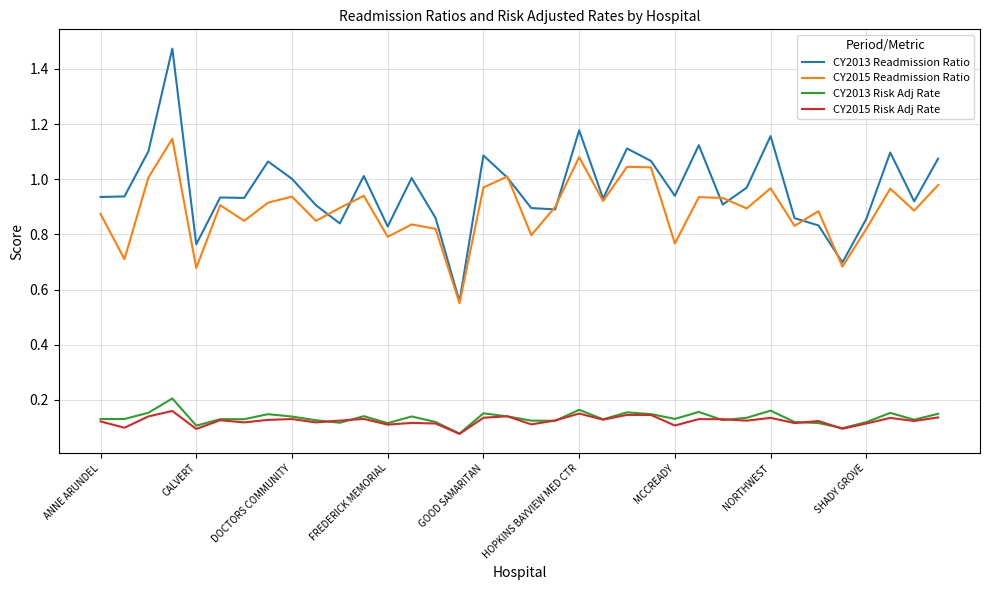

Does the chart have visible grid lines?

Yes